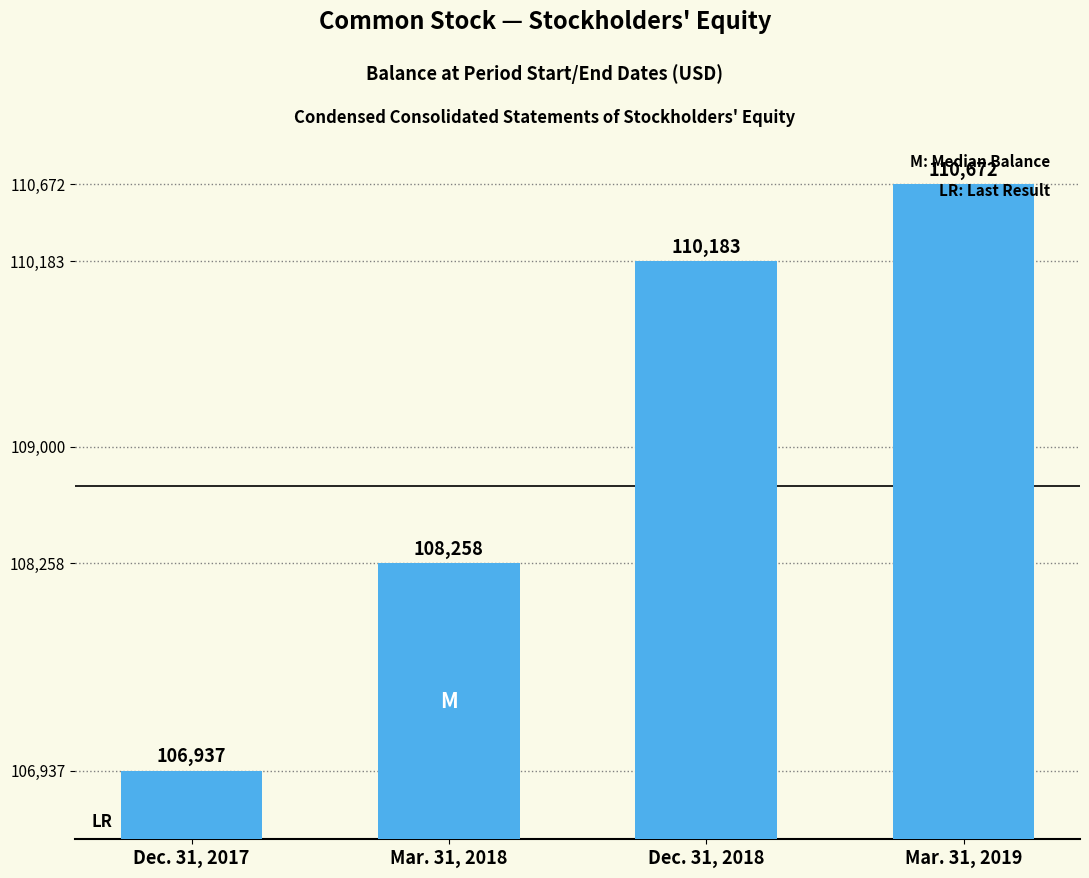

The value at Mar. 31, 2018 is 160893. True or false?

False